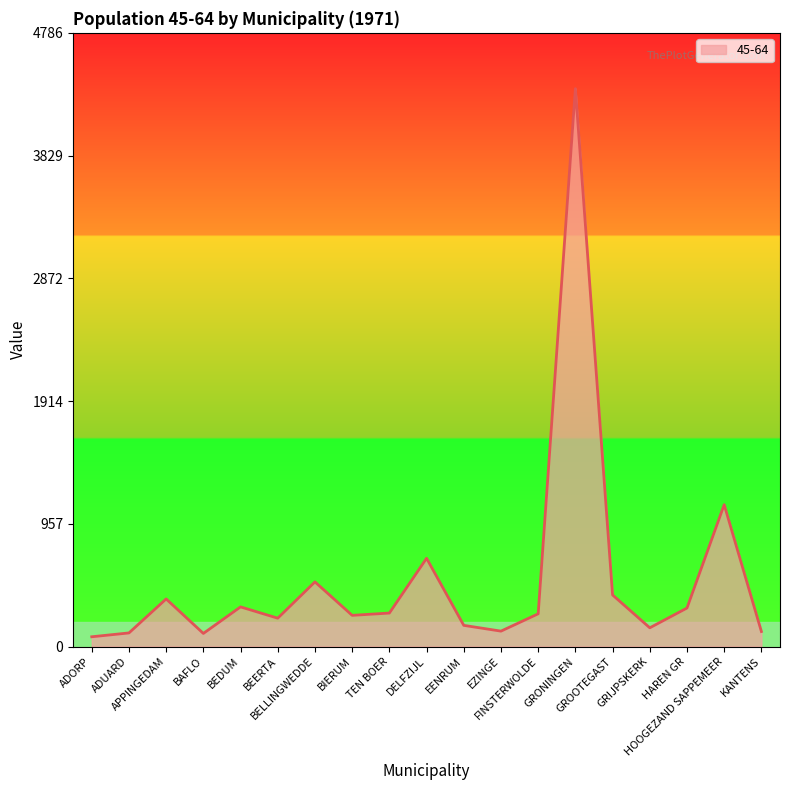

What is the minimum value shown in the chart?

76